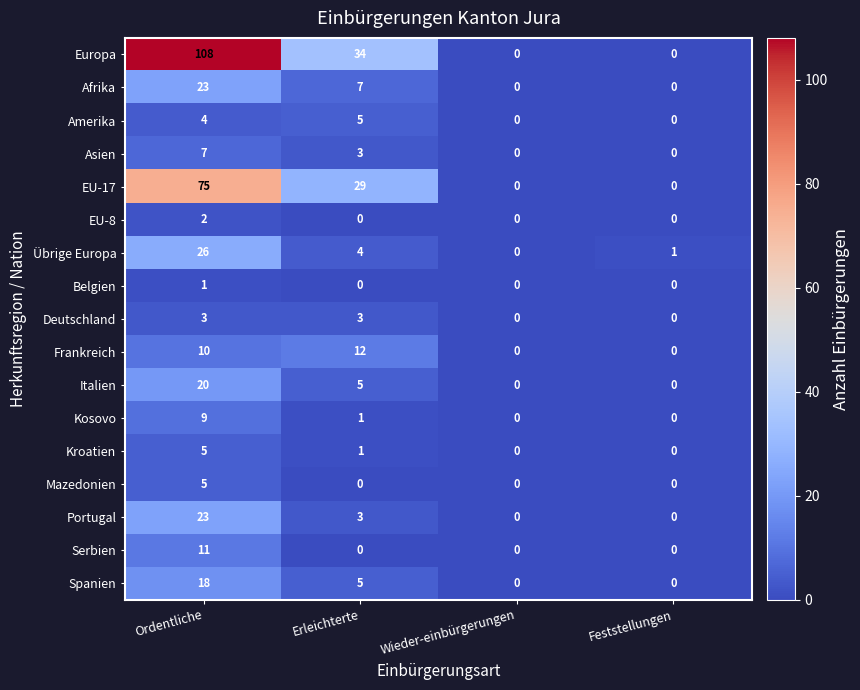

Which series has the largest total across all categories?

Europa